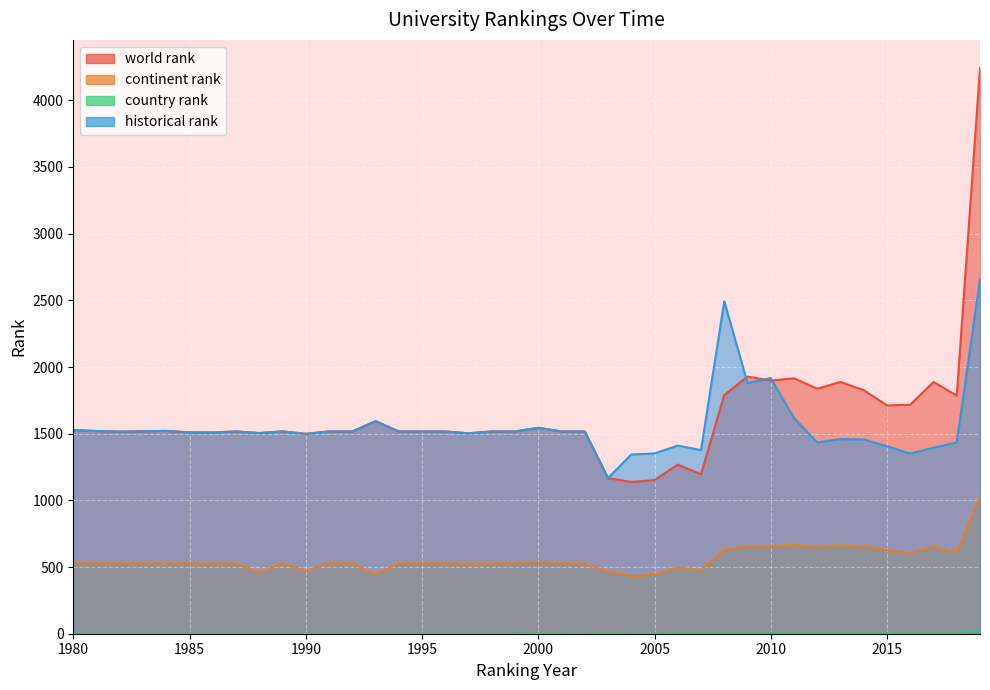

What value does the continent rank series have at 1998?

528